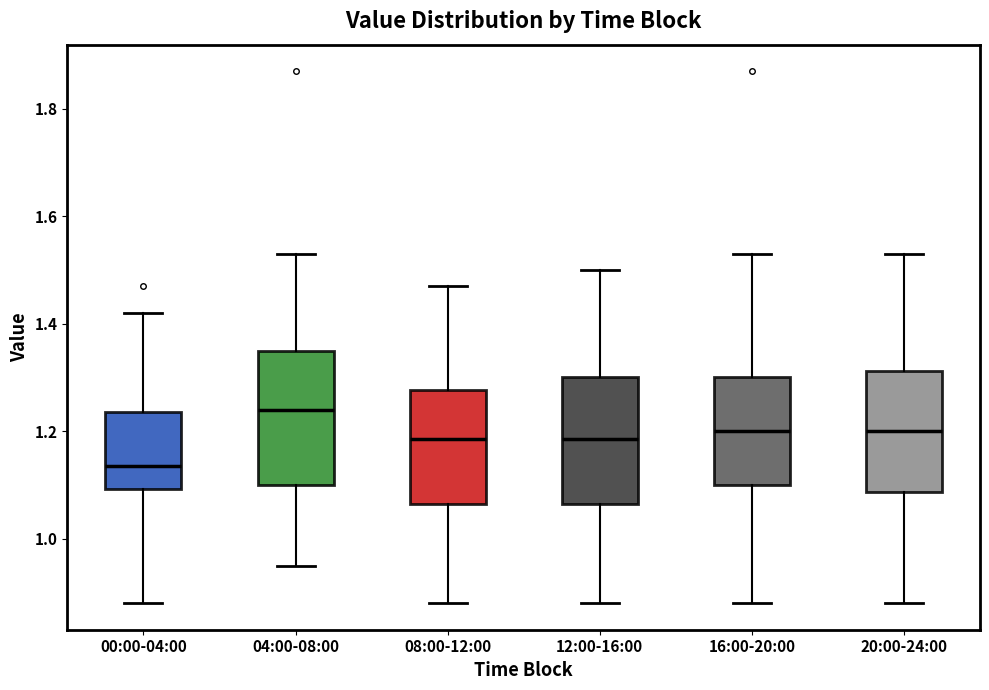

Reading left to right, read every box against the y-axis: the position of its median line, the range the box covers, and the ends of its whiskers. The values are not printed on the chart, so give them approximately, as read against the axis.

00:00-04:00: median 1.14, box 1.10 to 1.24, whiskers 0.88 to 1.42
04:00-08:00: median 1.24, box 1.10 to 1.36, whiskers 0.96 to 1.54
08:00-12:00: median 1.18, box 1.06 to 1.28, whiskers 0.88 to 1.48
12:00-16:00: median 1.18, box 1.06 to 1.30, whiskers 0.88 to 1.50
16:00-20:00: median 1.20, box 1.10 to 1.30, whiskers 0.88 to 1.54
20:00-24:00: median 1.20, box 1.08 to 1.32, whiskers 0.88 to 1.54